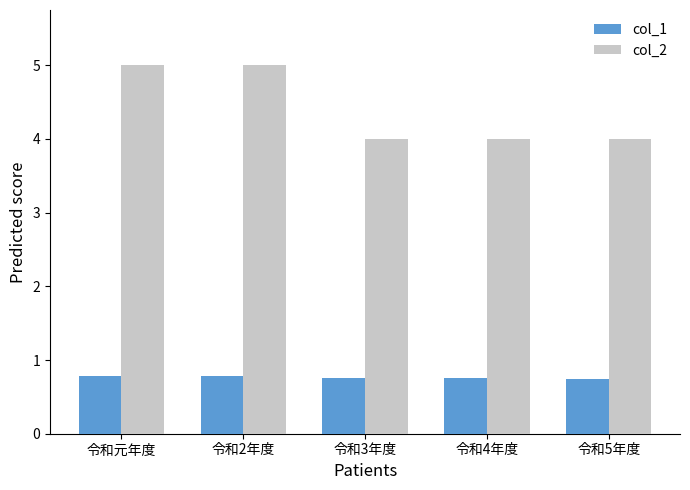

Rank the series by their maximum value, from lowest to highest.

col_1, col_2